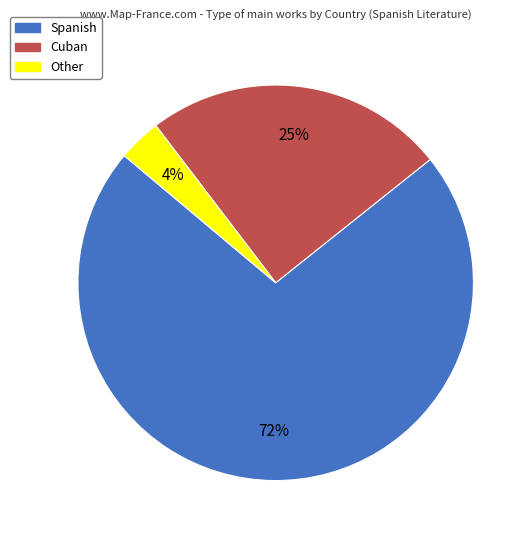

How many segments does this pie chart have?

3